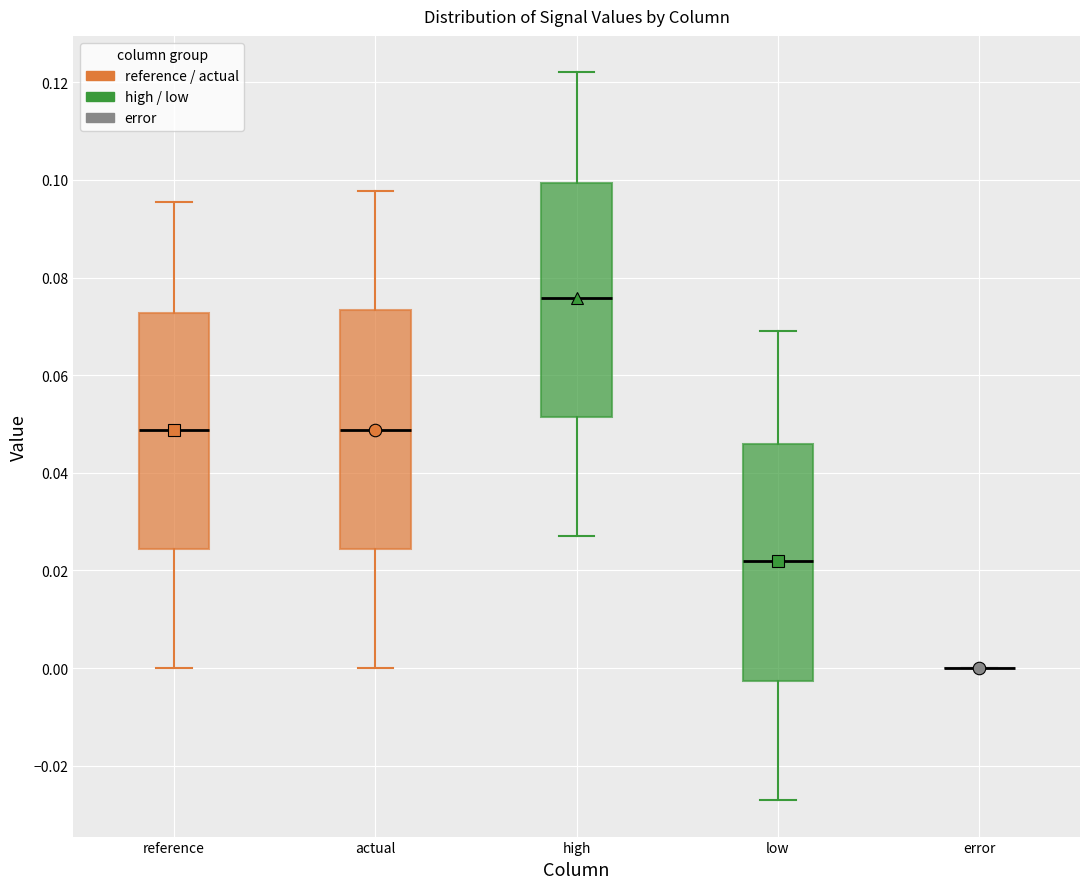

Reading left to right, transcribe this box plot: for each box, give where its median line is, the range the box spans, and where its two whiskers end, as read against the y-axis. The values are not printed on the chart, so give them approximately, as read against the axis.

reference: median 0.048, box 0.024 to 0.072, whiskers 0.000 to 0.096
actual: median 0.048, box 0.024 to 0.074, whiskers 0.000 to 0.098
high: median 0.076, box 0.052 to 0.100, whiskers 0.028 to 0.122
low: median 0.022, box -0.002 to 0.046, whiskers -0.028 to 0.068
error: box collapsed to a line at 0.000, whiskers 0.000 to 0.000